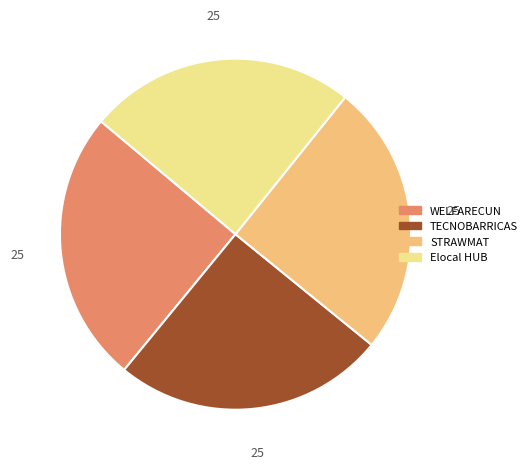

The TECNOBARRICAS slice represents 25% of the pie. True or false?

True